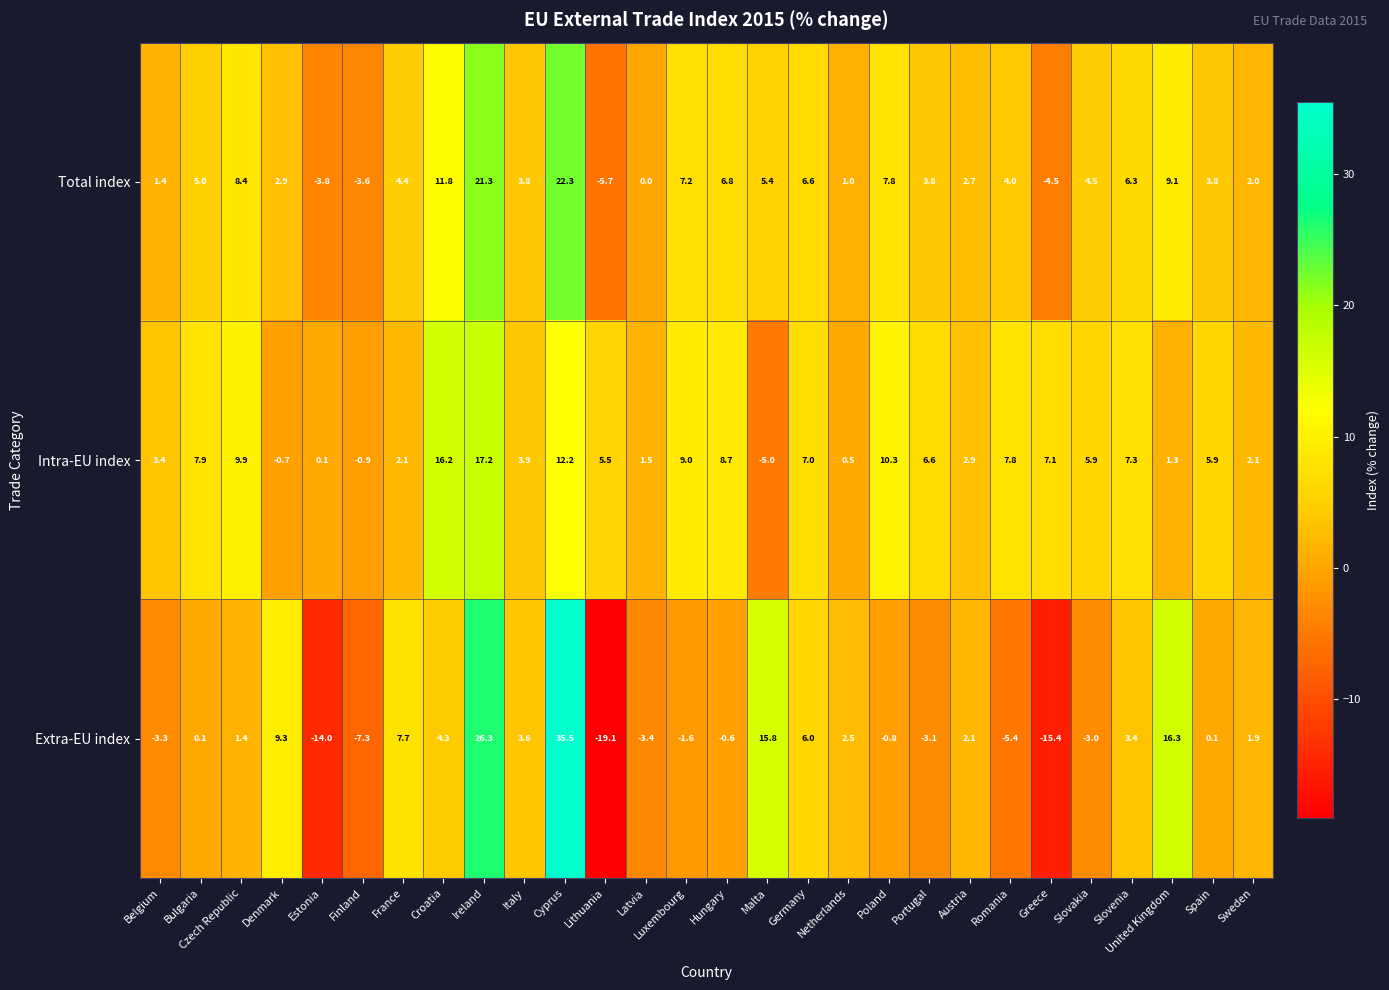

Rank the series at Estonia from highest to lowest value.

Intra-EU index, Total index, Extra-EU index